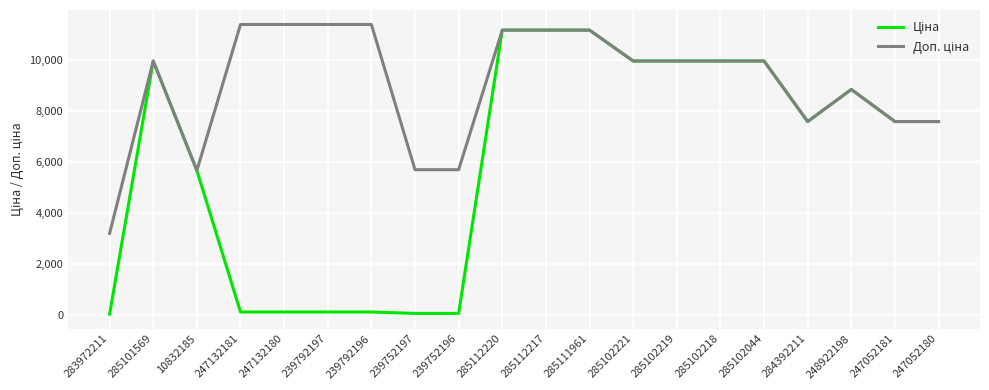

What is the greatest value displayed?

11410.0